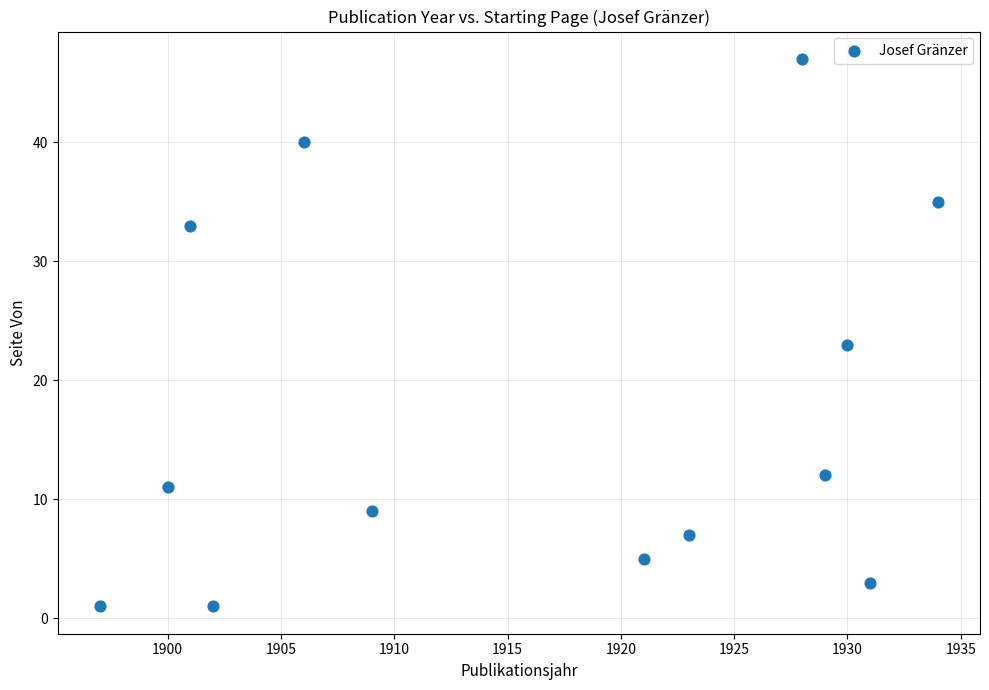

What is the range of Y values (max minus min)?

46